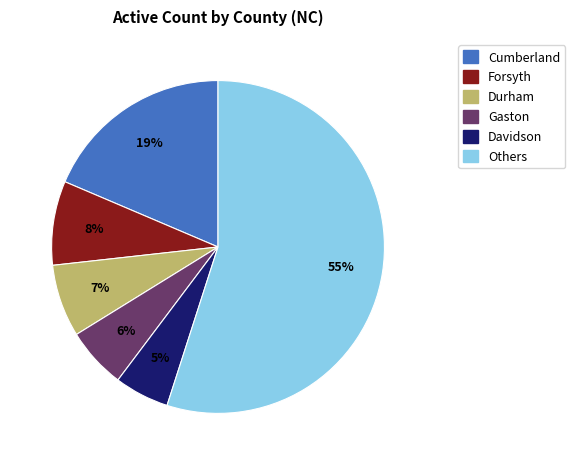

To the nearest percent, what is the average slice percentage?

17%